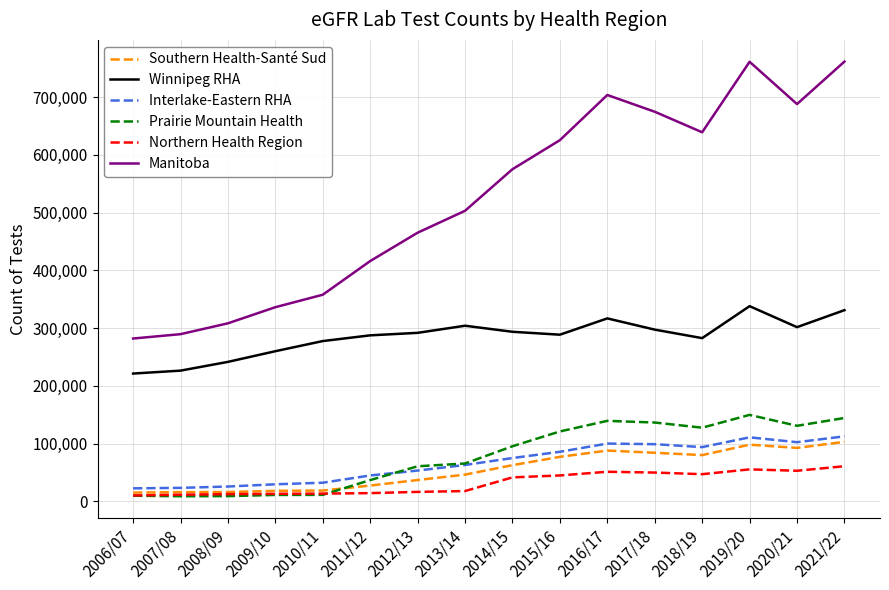

Which series has the widest spread of values?

Manitoba